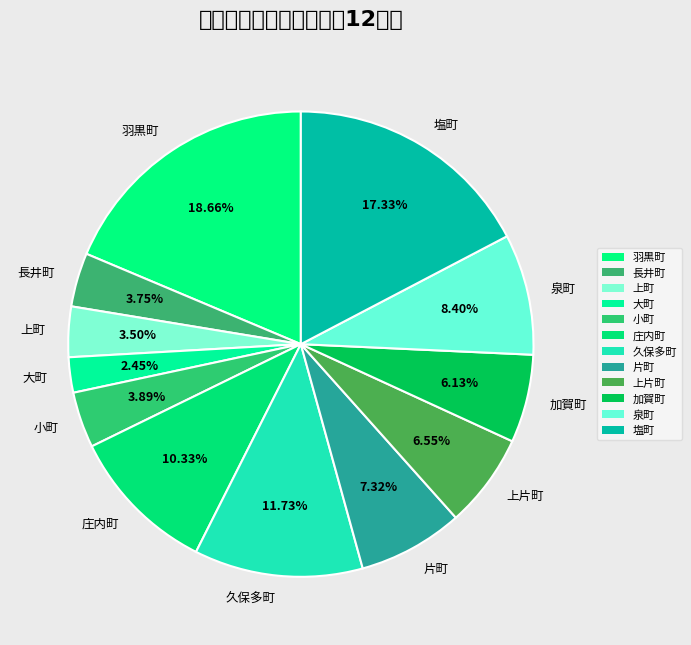

Do 片町 and 大町 together represent more than half of the pie?

No